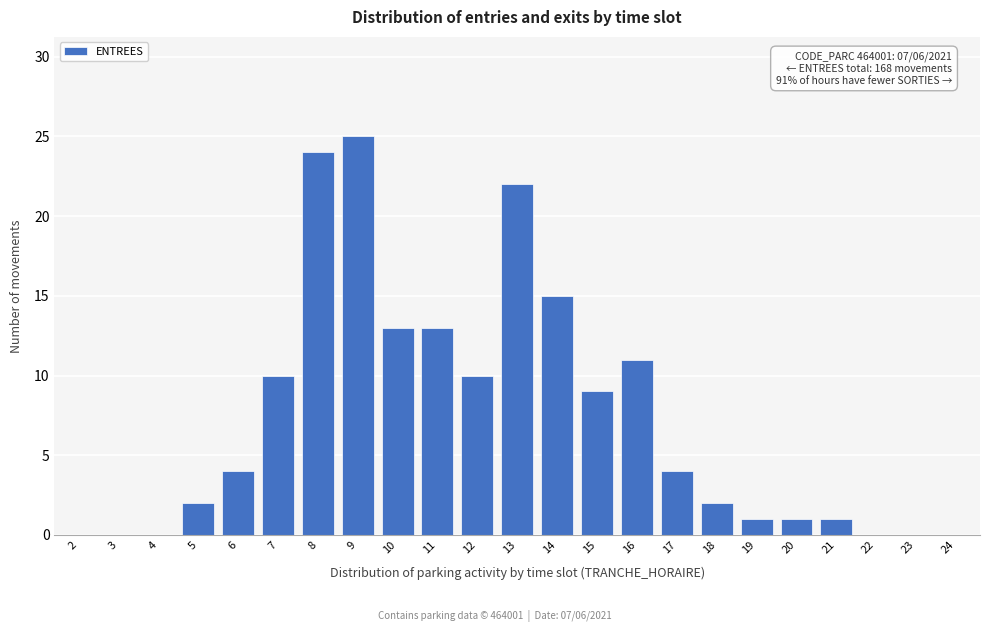

Reading right to left, list all the values displayed in this chart.

24=0	23=0	22=0	21=1	20=1	19=1	18=2	17=4	16=11	15=9	14=15	13=22	12=10	11=13	10=13	9=25	8=24	7=10	6=4	5=2	4=0	3=0	2=0